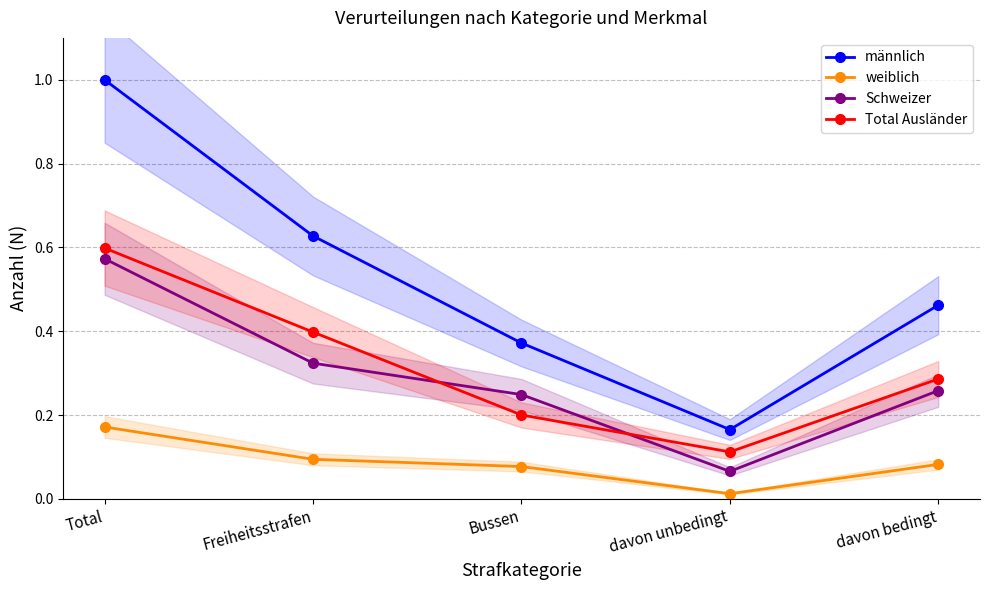

Reading left to right, list all the values displayed in this chart.

männlich: 1.0	0.6	0.4	0.2	0.5
weiblich: 0.2	0.1	0.1	0.0	0.1
Schweizer: 0.6	0.3	0.2	0.1	0.3
Total Ausländer: 0.6	0.4	0.2	0.1	0.3